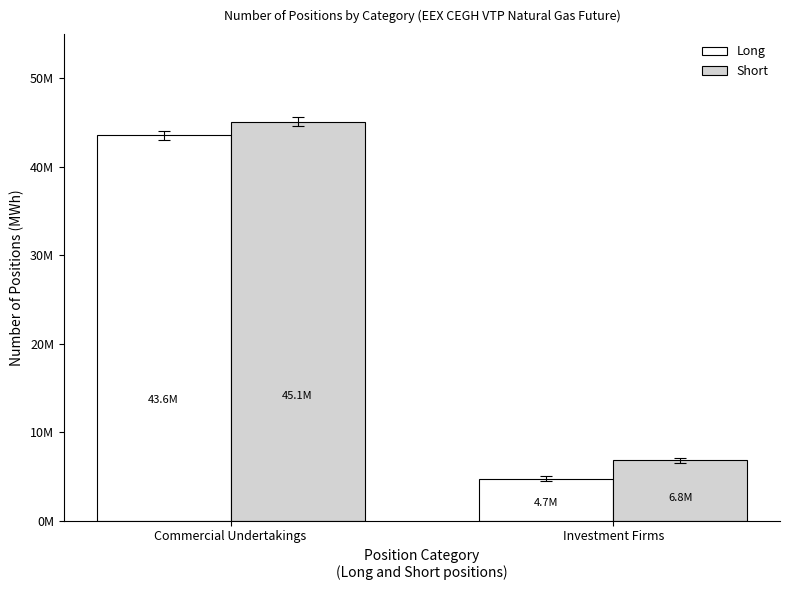

At which category is the sum across all series the highest?

Commercial Undertakings